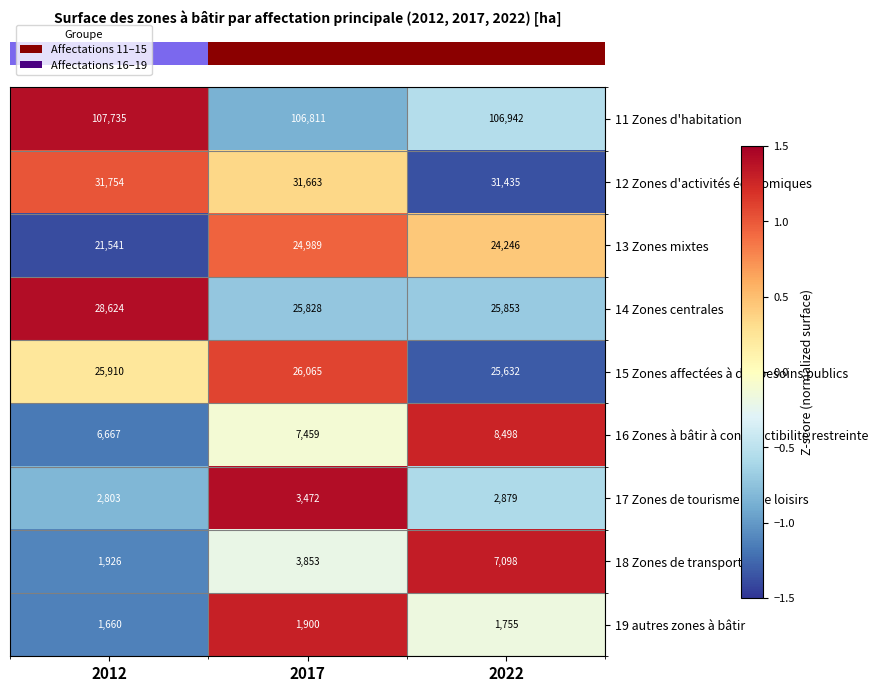

What is the approximate value of 12 Zones d'activités économiques at 2022, to the nearest 50?

31450